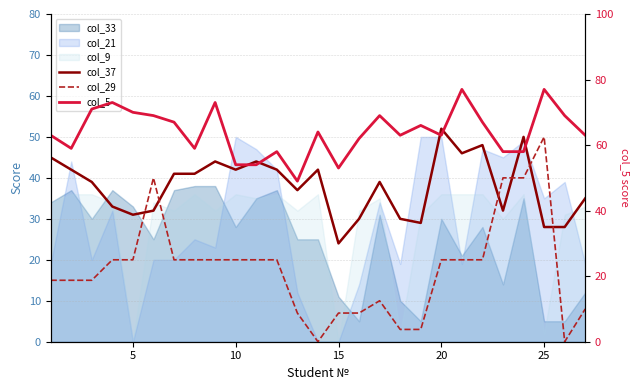

Is it true that col_29 equals 31 at 13?

False